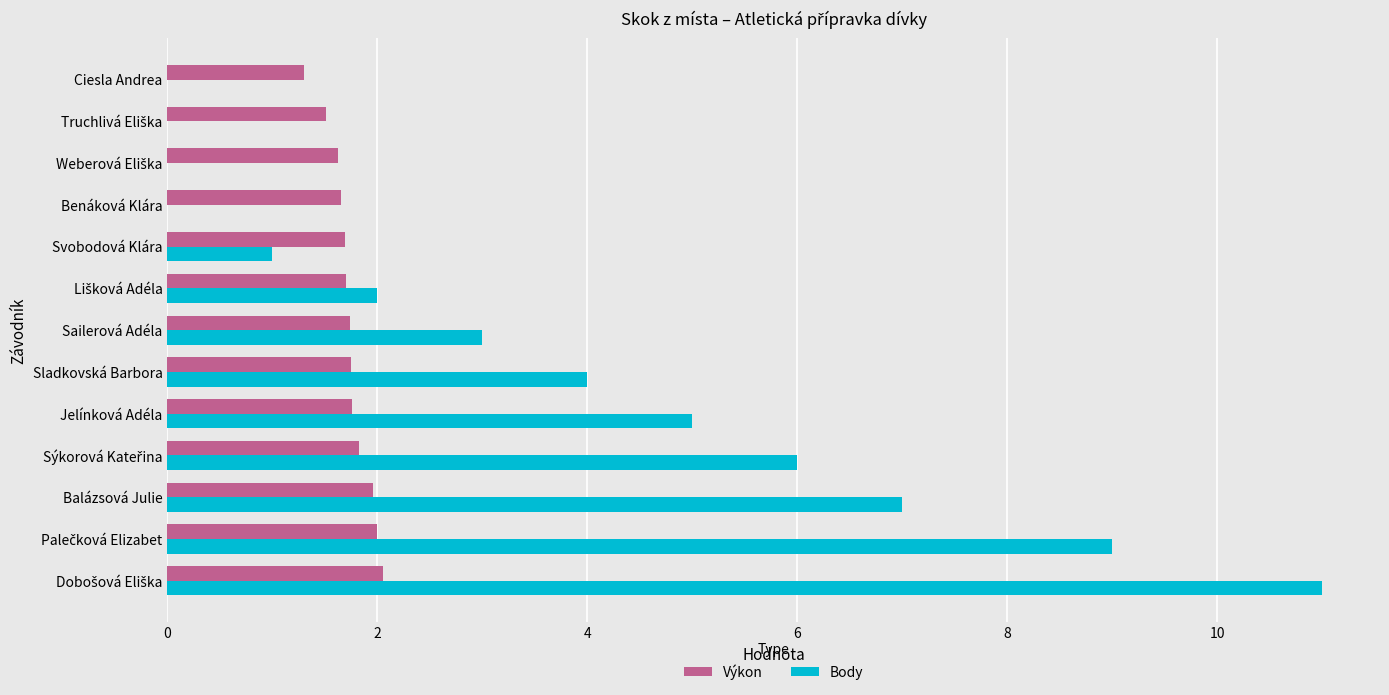

Where is Body nearest to the value 5?

Jelínková Adéla